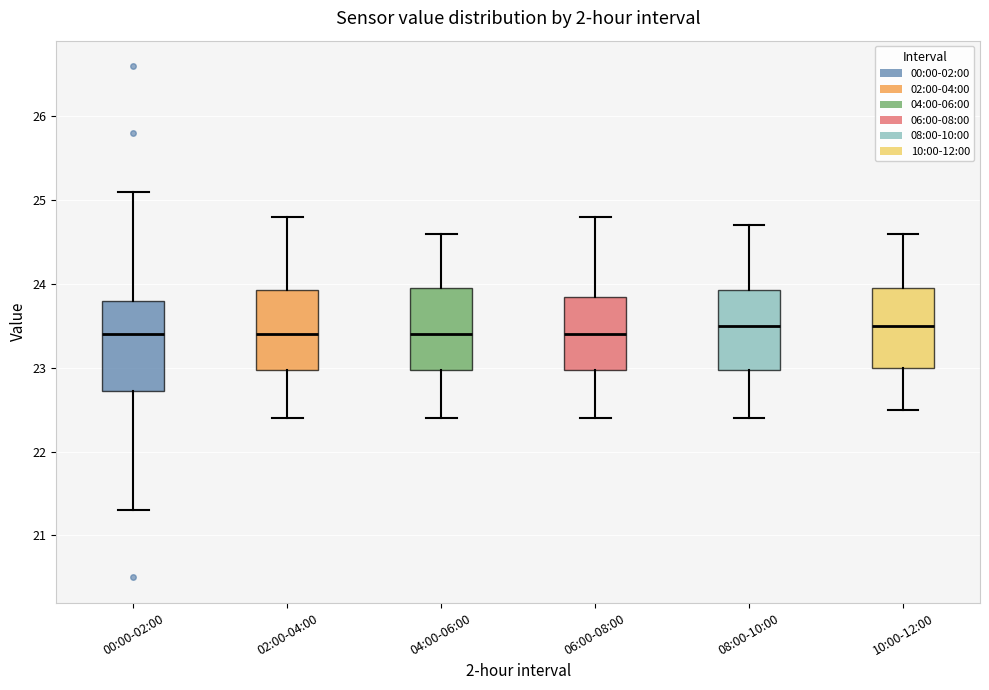

Reading left to right, read every box against the y-axis: the position of its median line, the range the box covers, and the ends of its whiskers. The values are not printed on the chart, so give them approximately, as read against the axis.

00:00-02:00: median 23.4, box 22.7 to 23.8, whiskers 21.3 to 25.1
02:00-04:00: median 23.4, box 23.0 to 23.9, whiskers 22.4 to 24.8
04:00-06:00: median 23.4, box 23.0 to 24.0, whiskers 22.4 to 24.6
06:00-08:00: median 23.4, box 23.0 to 23.9, whiskers 22.4 to 24.8
08:00-10:00: median 23.5, box 23.0 to 23.9, whiskers 22.4 to 24.7
10:00-12:00: median 23.5, box 23.0 to 24.0, whiskers 22.5 to 24.6